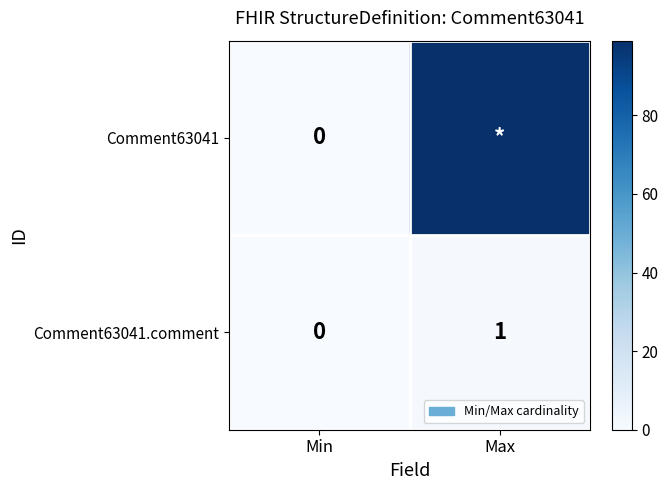

Where is Comment63041.comment nearest to the value 0?

Min